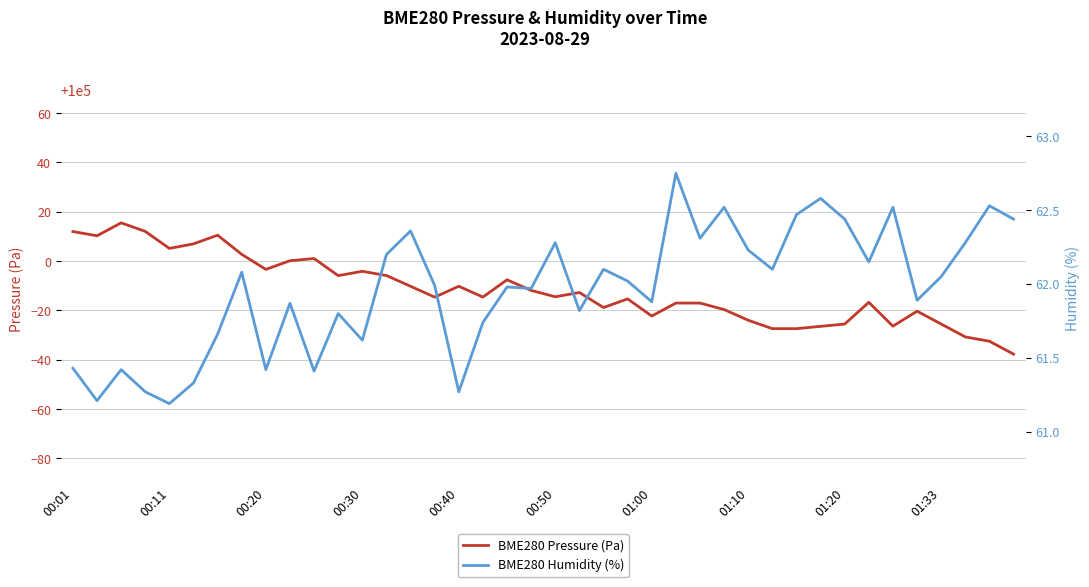

The BME280 Pressure (Pa) series shows 49103.5 at 00:20. True or false?

False